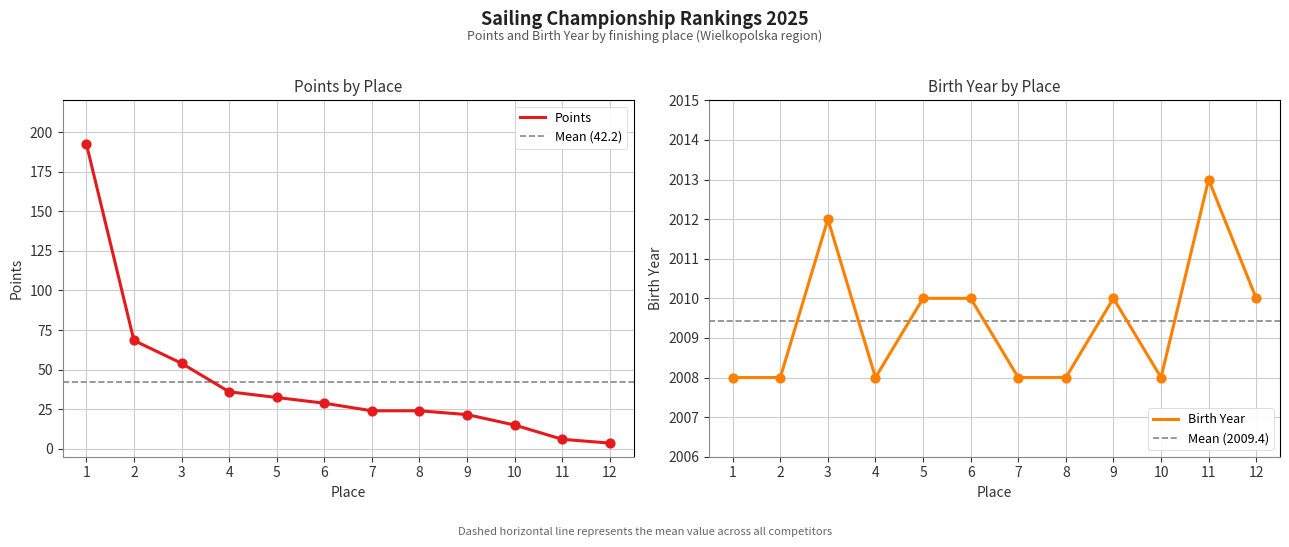

Which series contains the highest Y value?

Birth Year